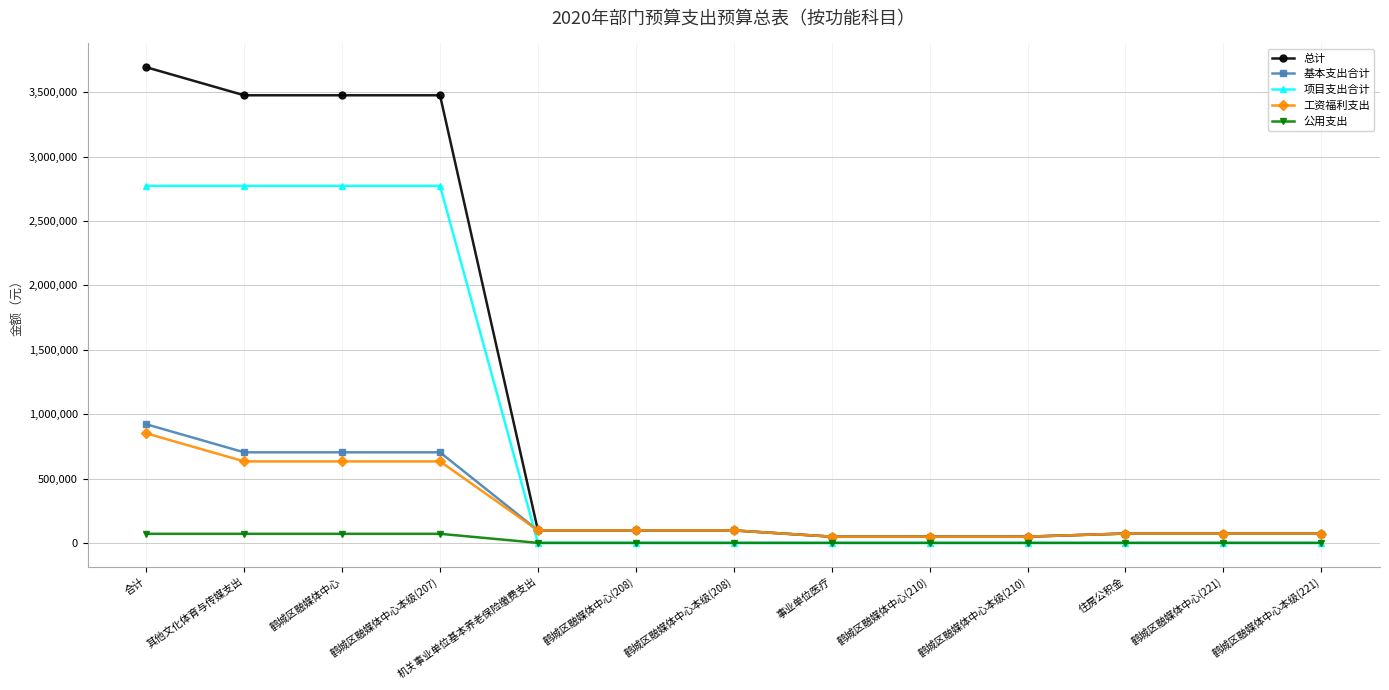

What is the maximum value for 公用支出?

70488.0